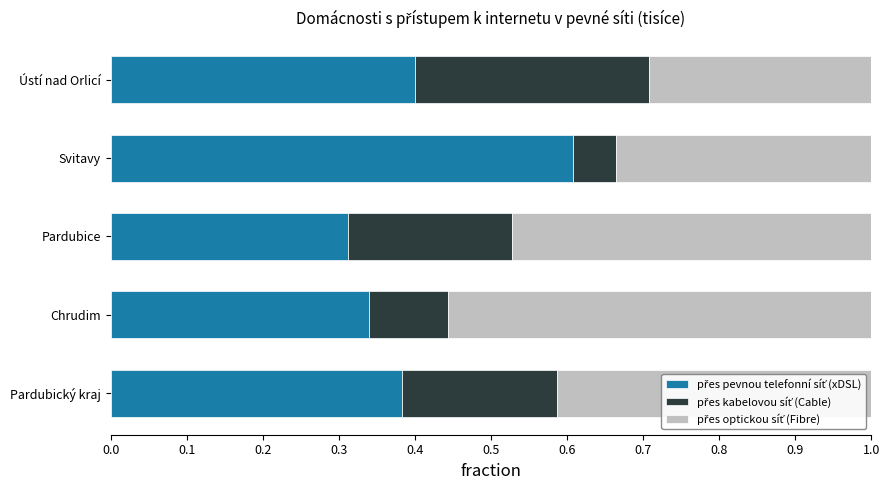

What is the total value across all series at Svitavy?

1.0